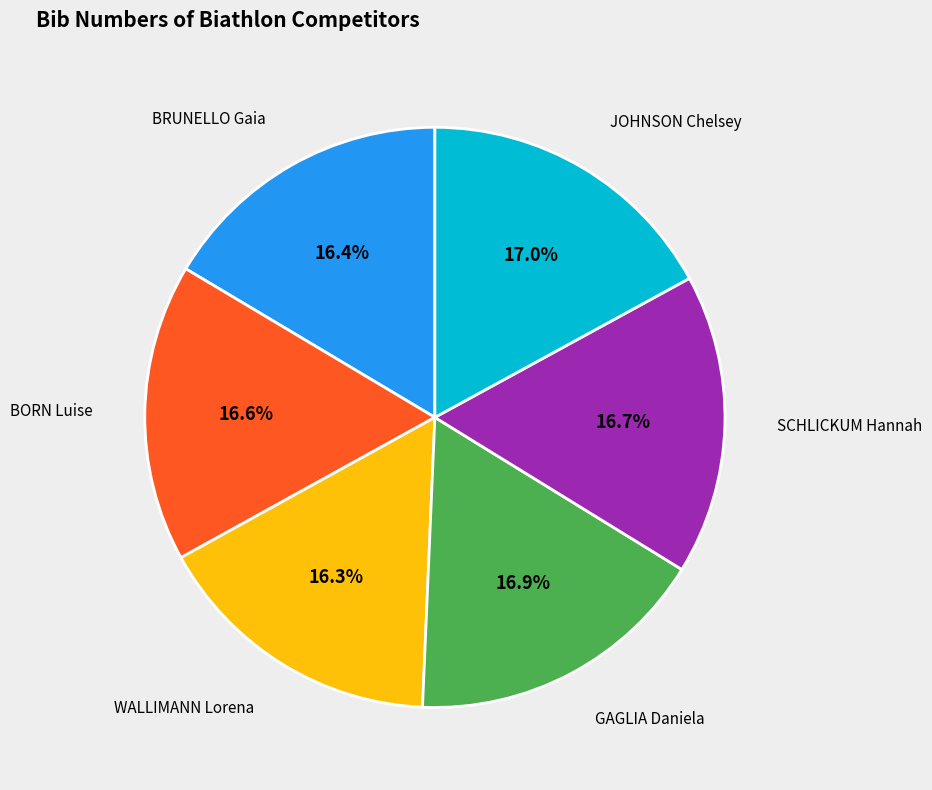

Does any single category account for the majority?

No